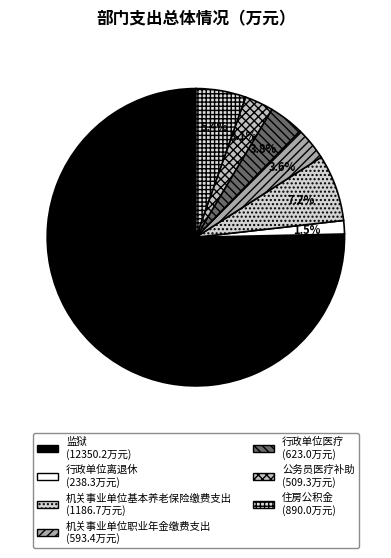

Rank the categories by value from lowest to highest.

行政单位离退休, 公务员医疗补助, 机关事业单位职业年金缴费支出, 行政单位医疗, 住房公积金, 机关事业单位基本养老保险缴费支出, 监狱